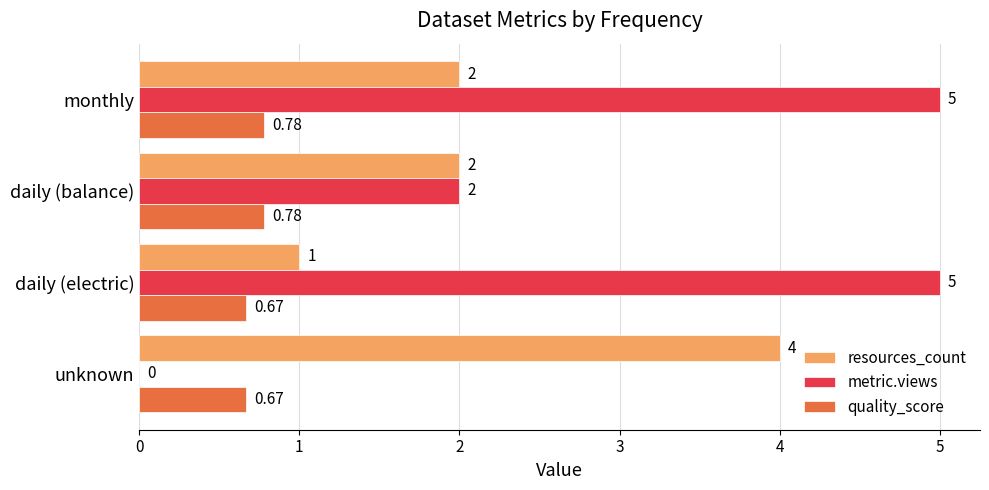

What are all the series names shown in the legend?

resources_count, metric.views, quality_score